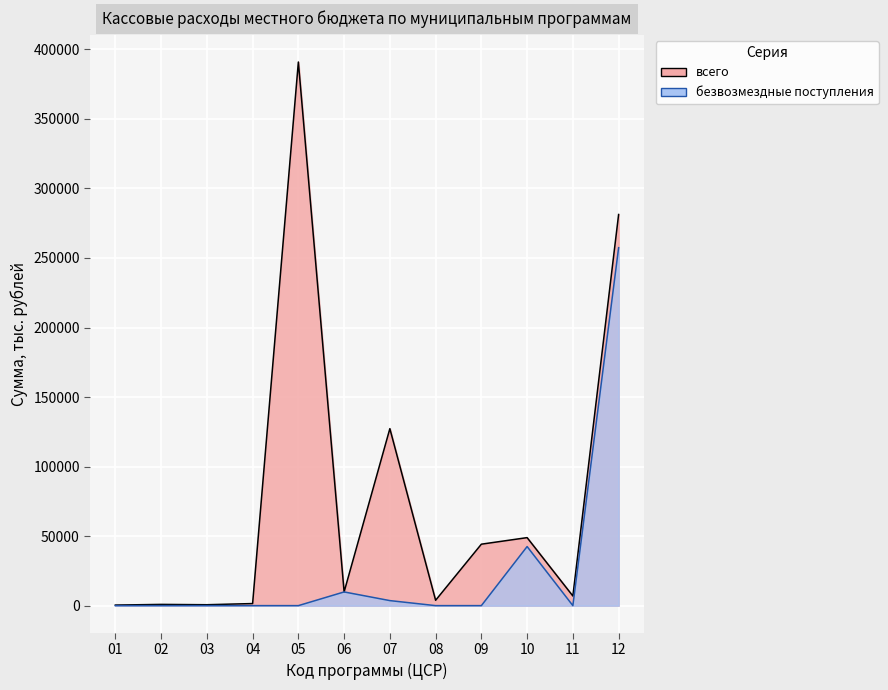

Which series has the largest range (max minus min)?

всего